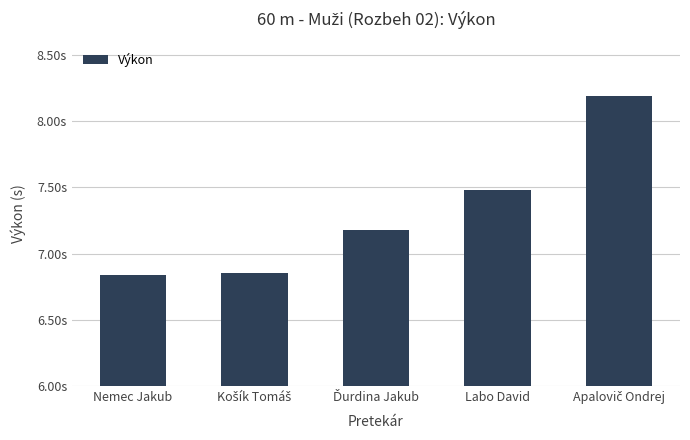

What is the difference between the second highest and second lowest values?

0.6